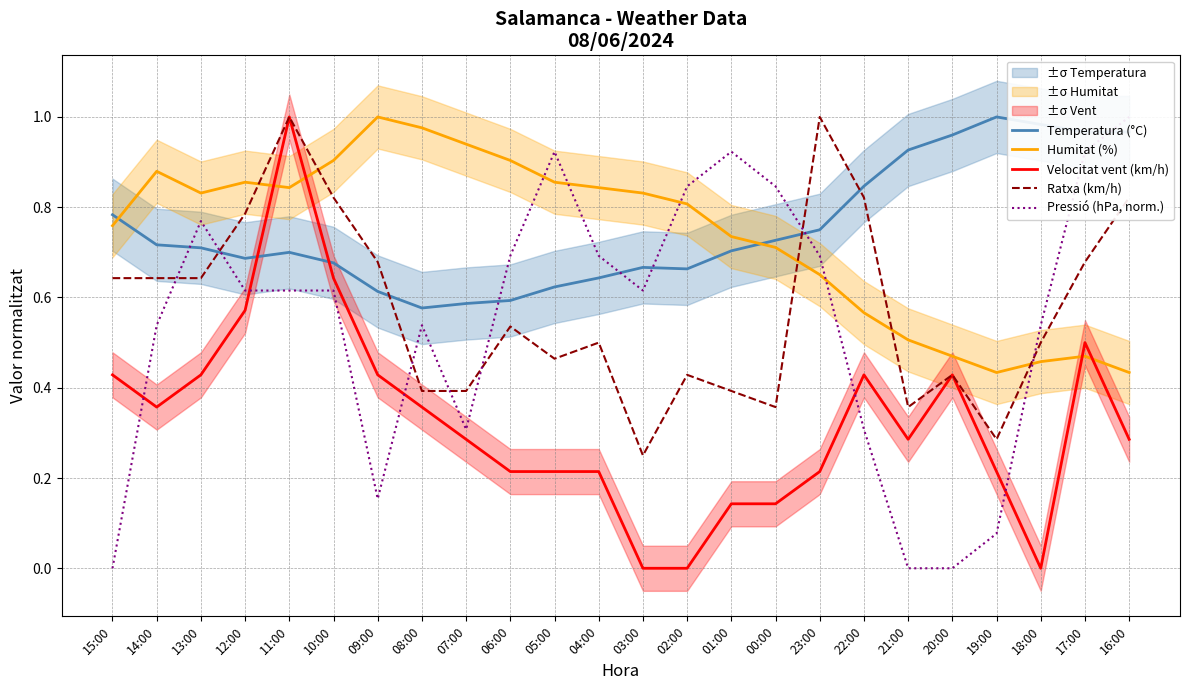

Rank the categories by Ratxa (km/h) value from lowest to highest.

03:00, 19:00, 00:00, 21:00, 08:00, 07:00, 01:00, 02:00, 20:00, 05:00, 04:00, 18:00, 06:00, 15:00, 14:00, 13:00, 09:00, 17:00, 12:00, 10:00, 22:00, 16:00, 11:00, 23:00